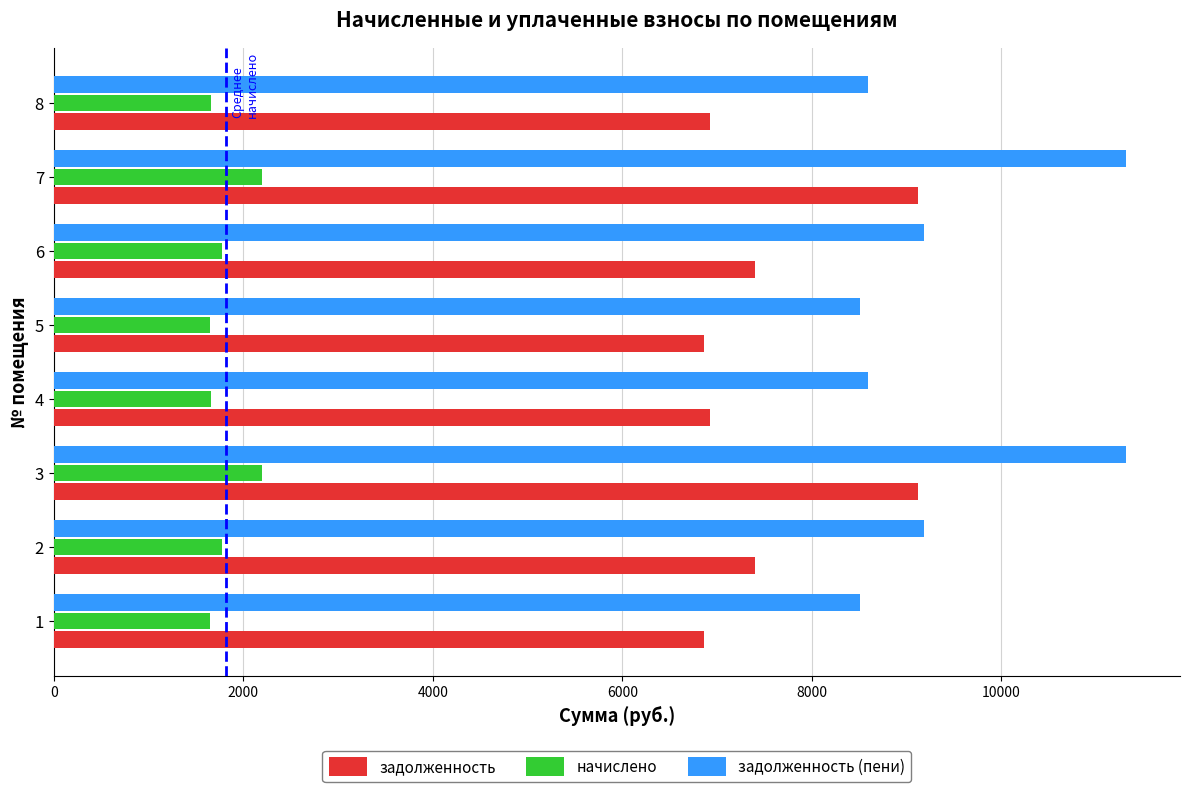

Which series has the widest spread of values?

задолженность (пени)